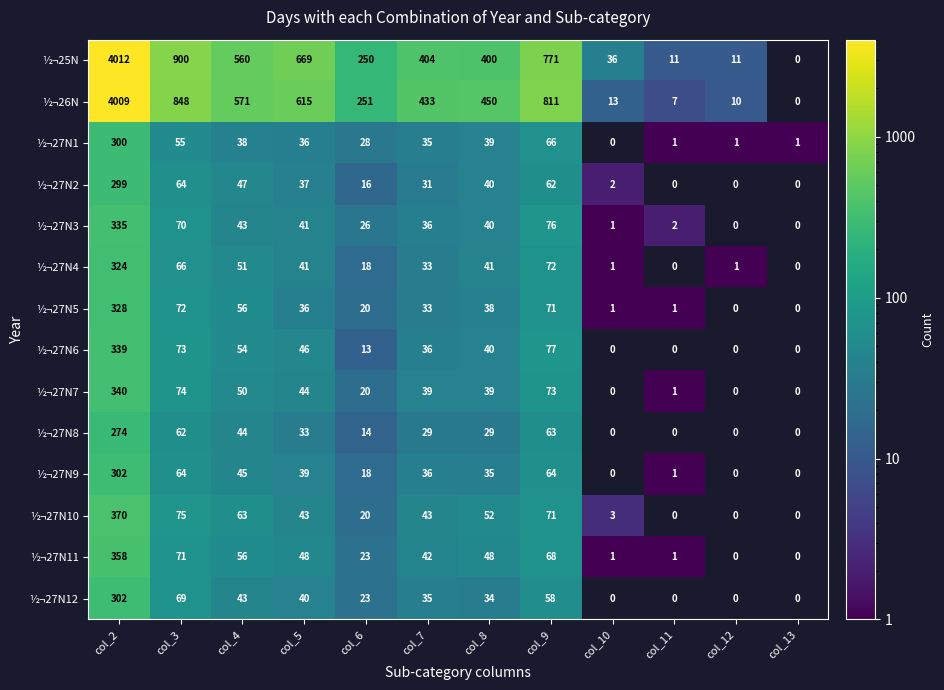

What is the total value across all series at col_6?

740